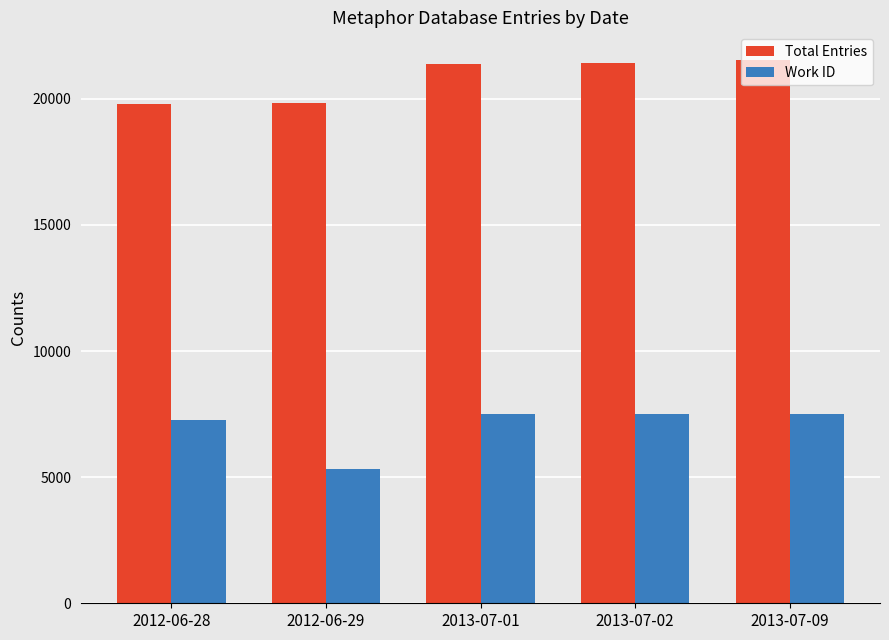

Rank the series at 2012-06-28 from lowest to highest value.

Work ID, Total Entries